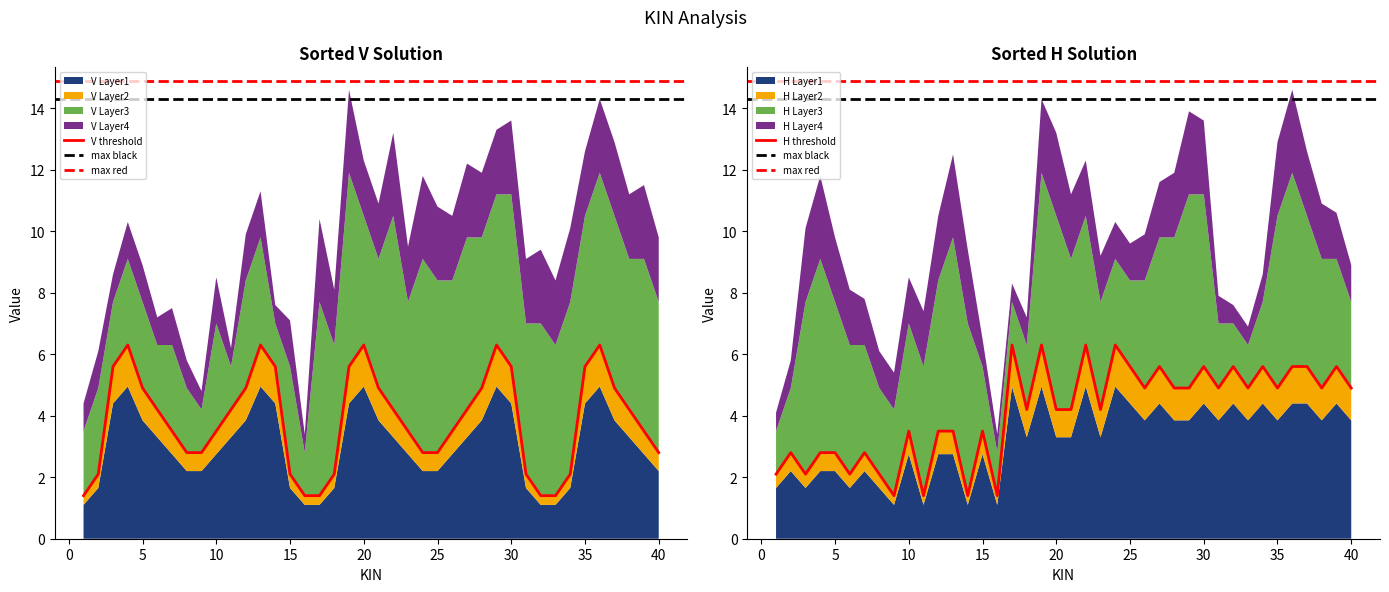

At how many categories does at least one series exceed 2?

39